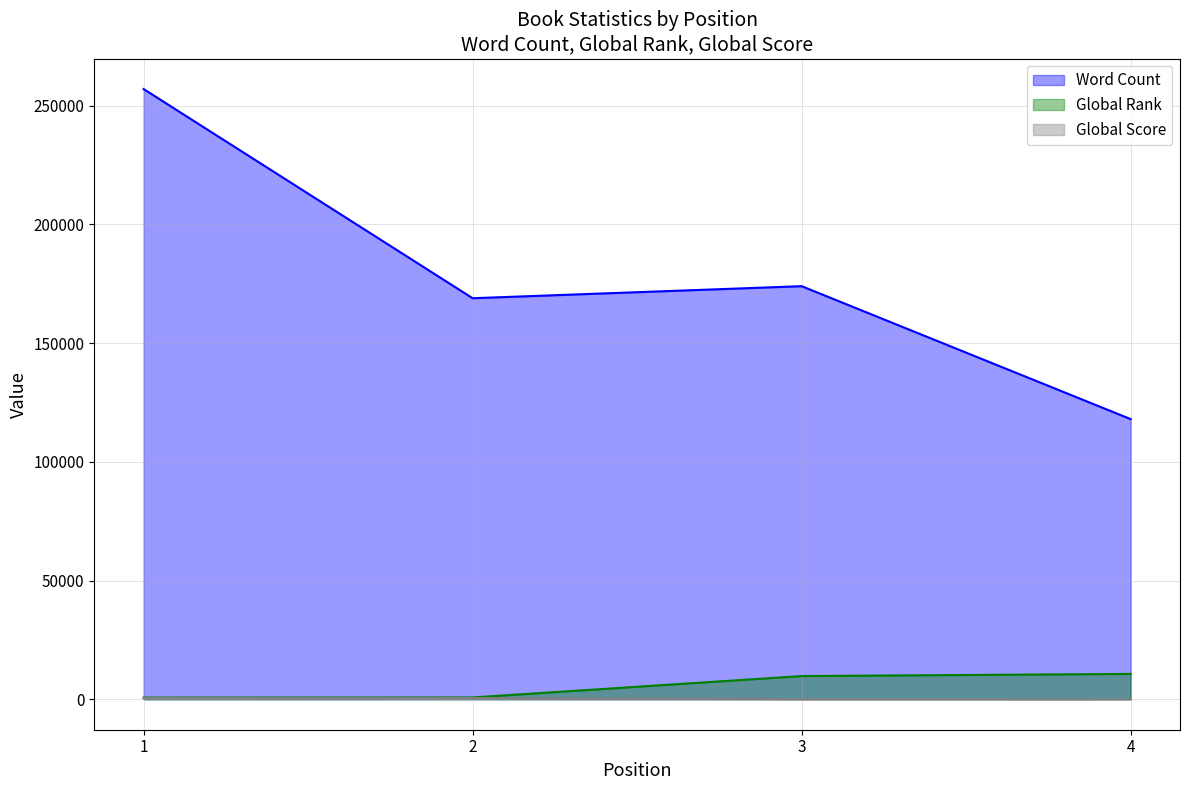

What is the total value across all series at 1?

258267